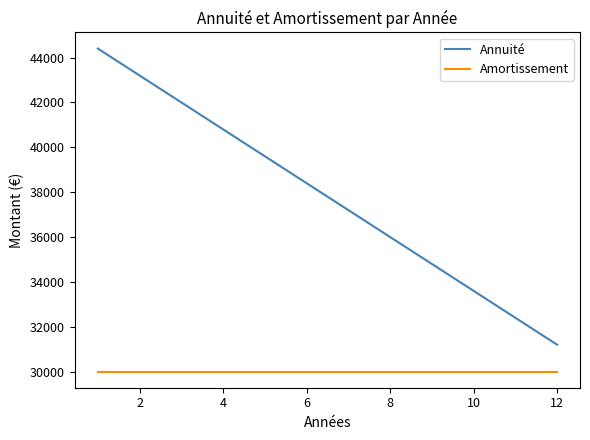

True or false: Annuité has more than 0 interior local peaks.

False